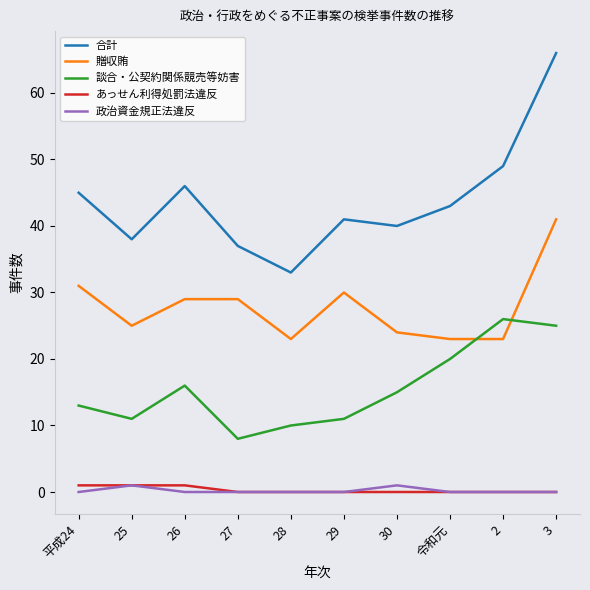

Which series has the largest total across all categories?

合計